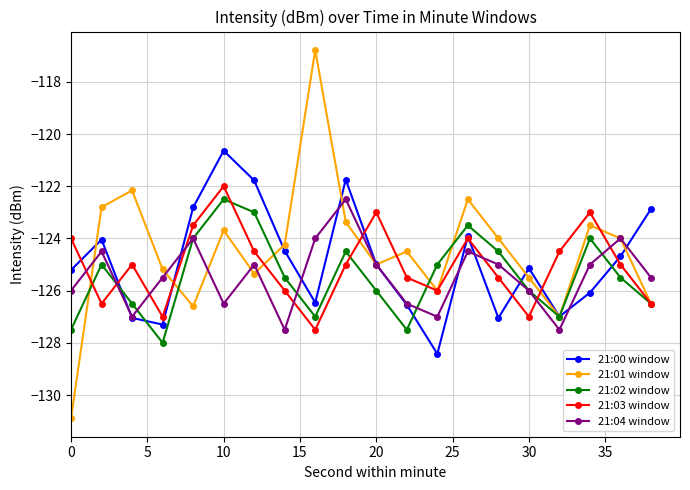

What is the minimum value shown in the chart?

-130.9